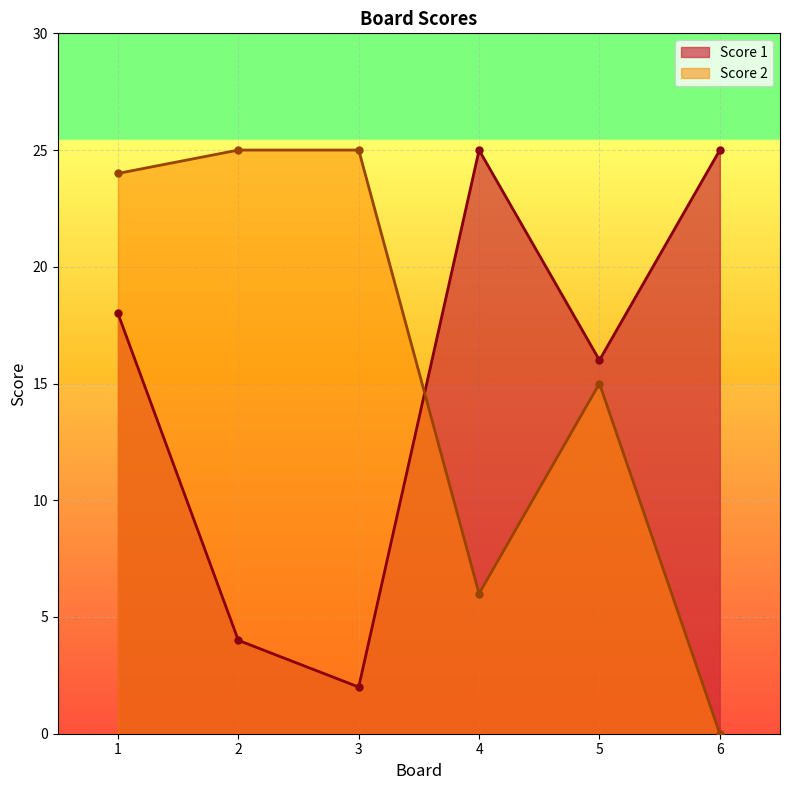

Where is the first local minimum for Score 1?

3